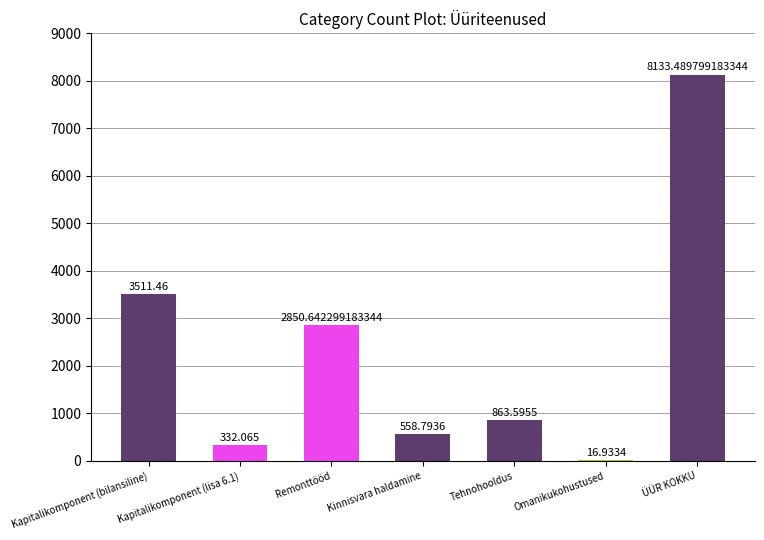

Is it true that the value at Tehnohooldus is 863.6?

True